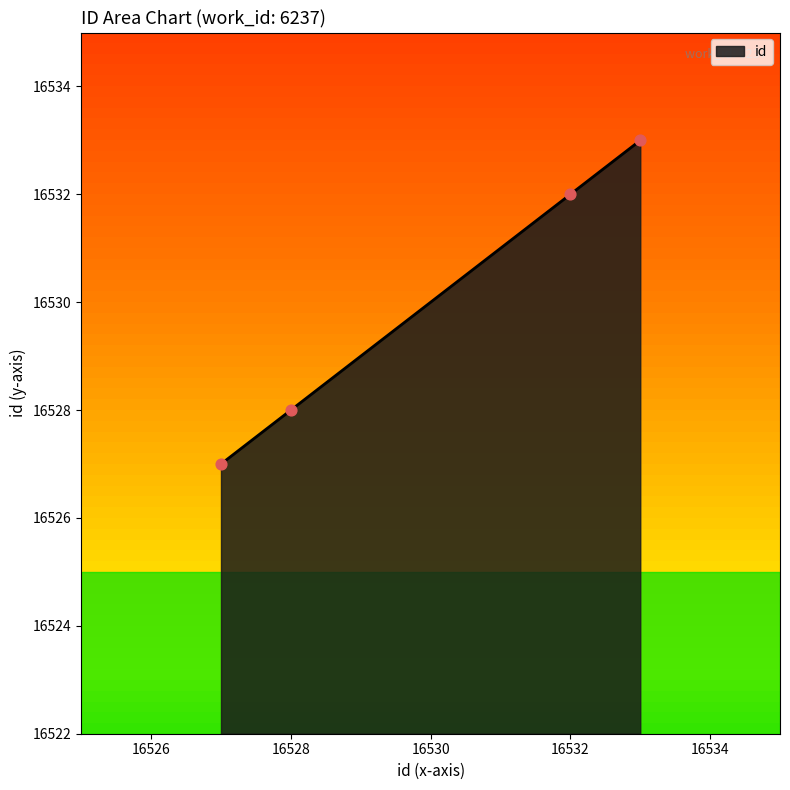

True or false: there are more than 1 points higher than both neighbors.

False